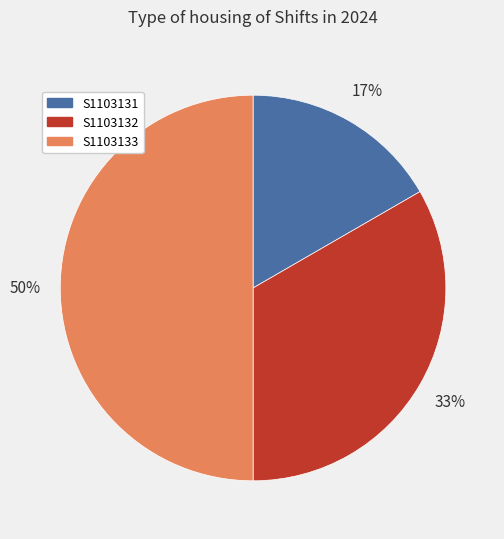

To the nearest percent, what is the combined percentage of S1103132 and S1103131?

50%